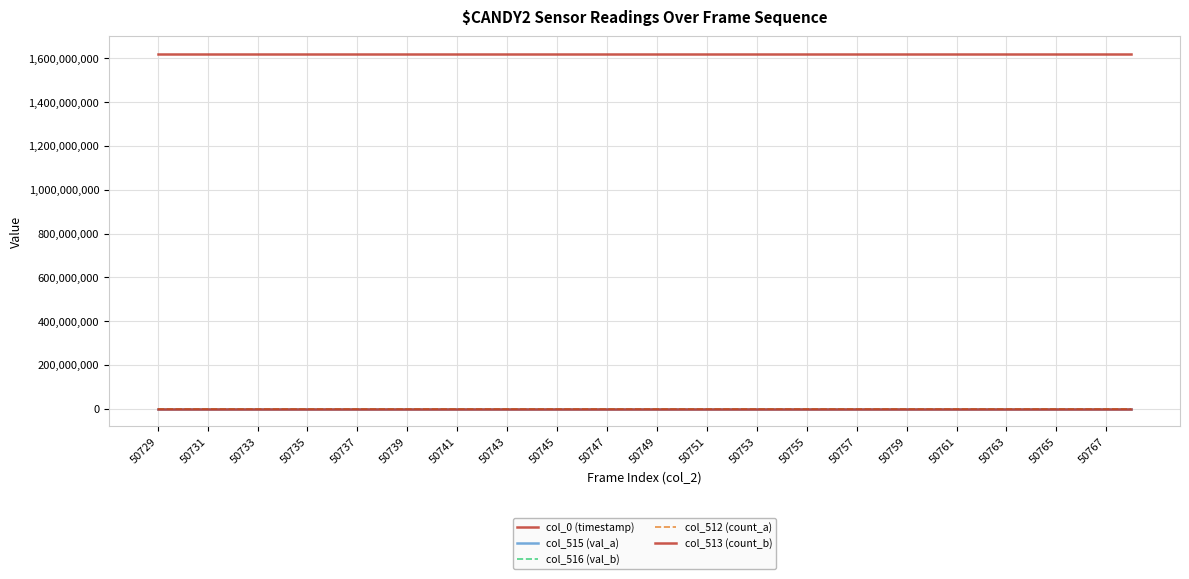

What is the average value of the col_0 (timestamp) series?

1618833874.3